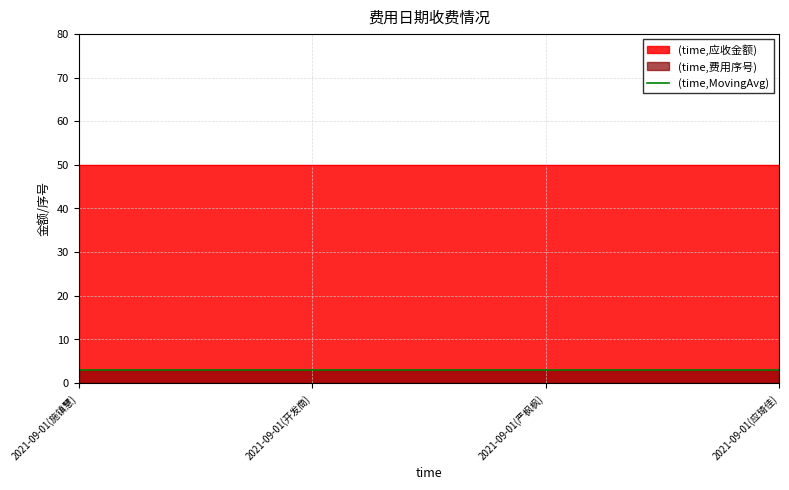

The 费用序号 series shows 3 at 2021-09-01(开发商). True or false?

True